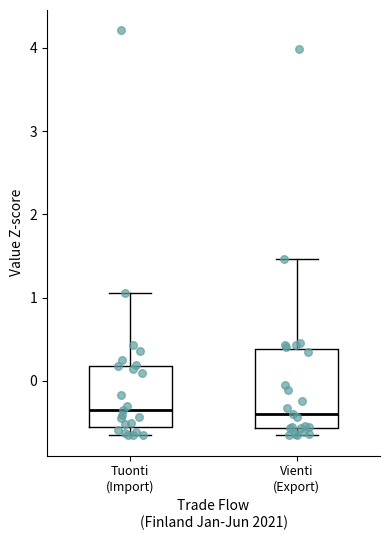

Which box is the tallest, from its lower edge to its upper edge?

Vienti (Export)